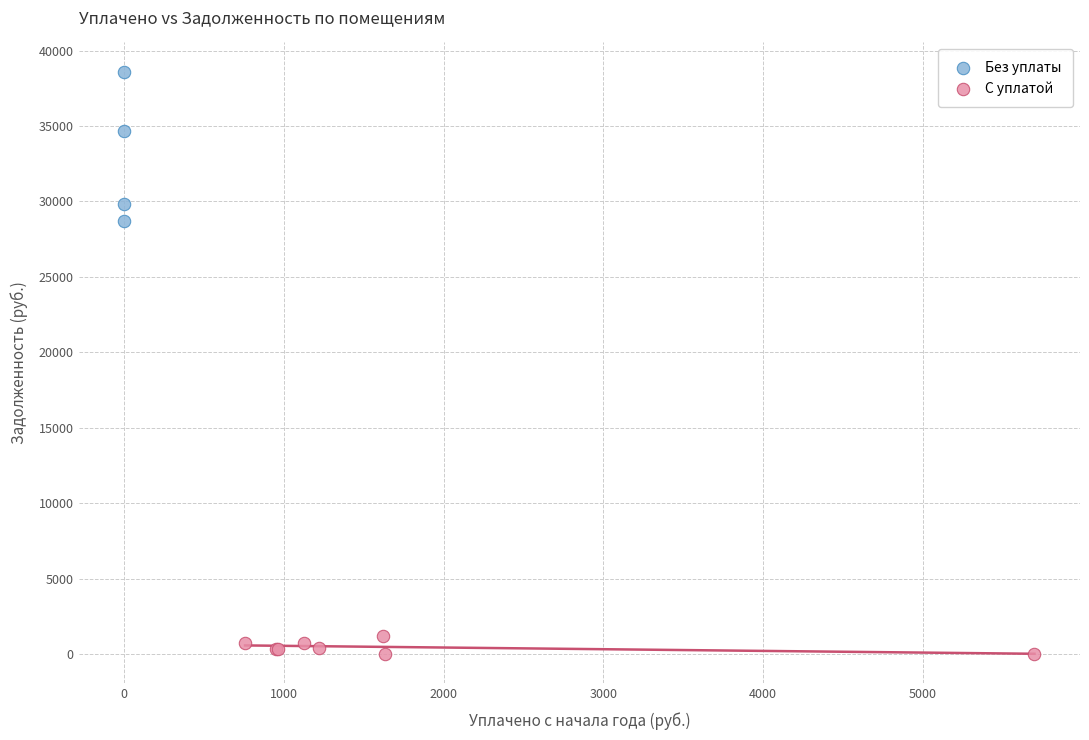

Which series reaches the maximum Y coordinate?

Без уплаты